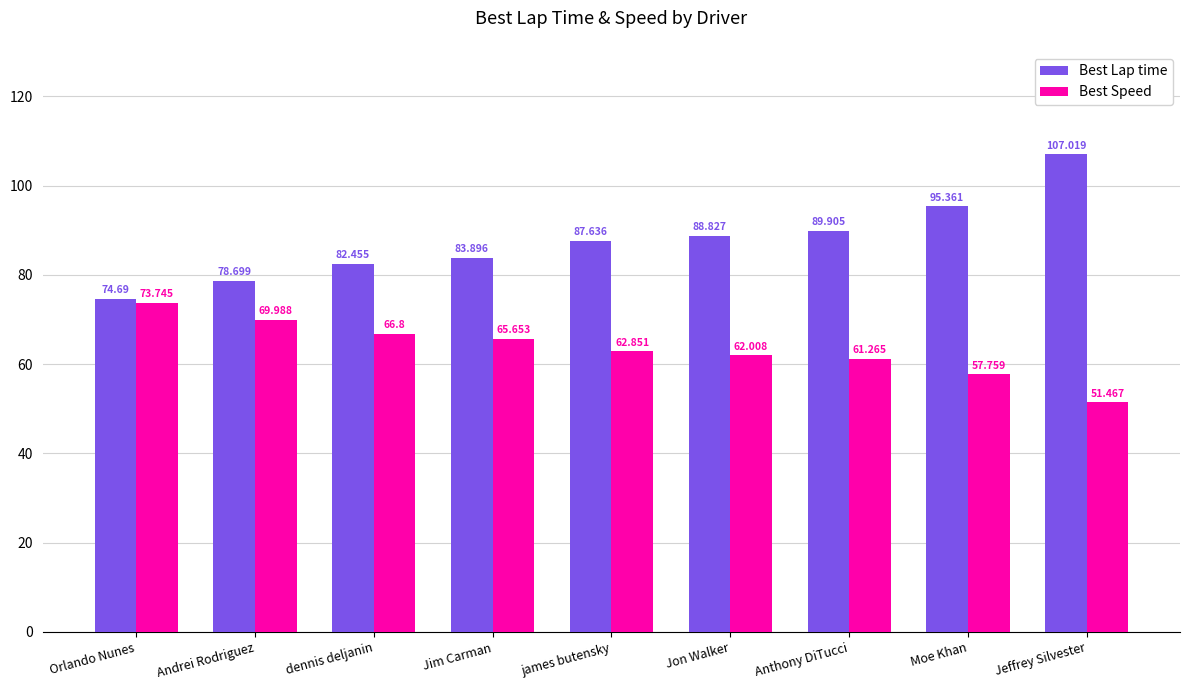

Reading right to left, list all the values displayed in this chart.

Best Lap time: 107.0	95.4	89.9	88.8	87.6	83.9	82.5	78.7	74.7
Best Speed: 51.5	57.8	61.3	62.0	62.9	65.7	66.8	70.0	73.7